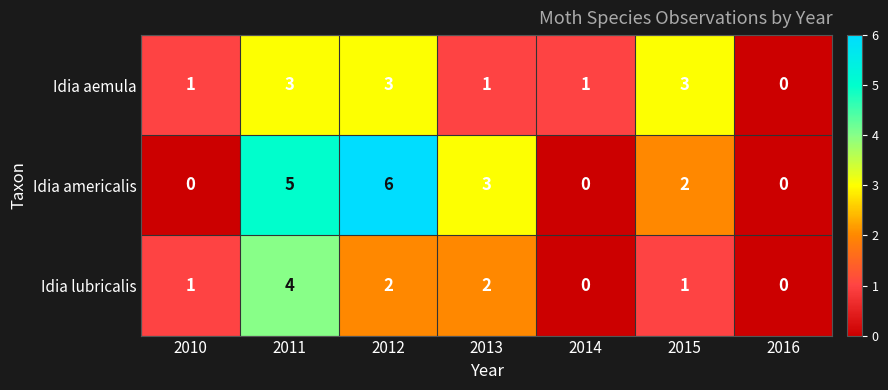

What is the maximum value shown in the chart?

6